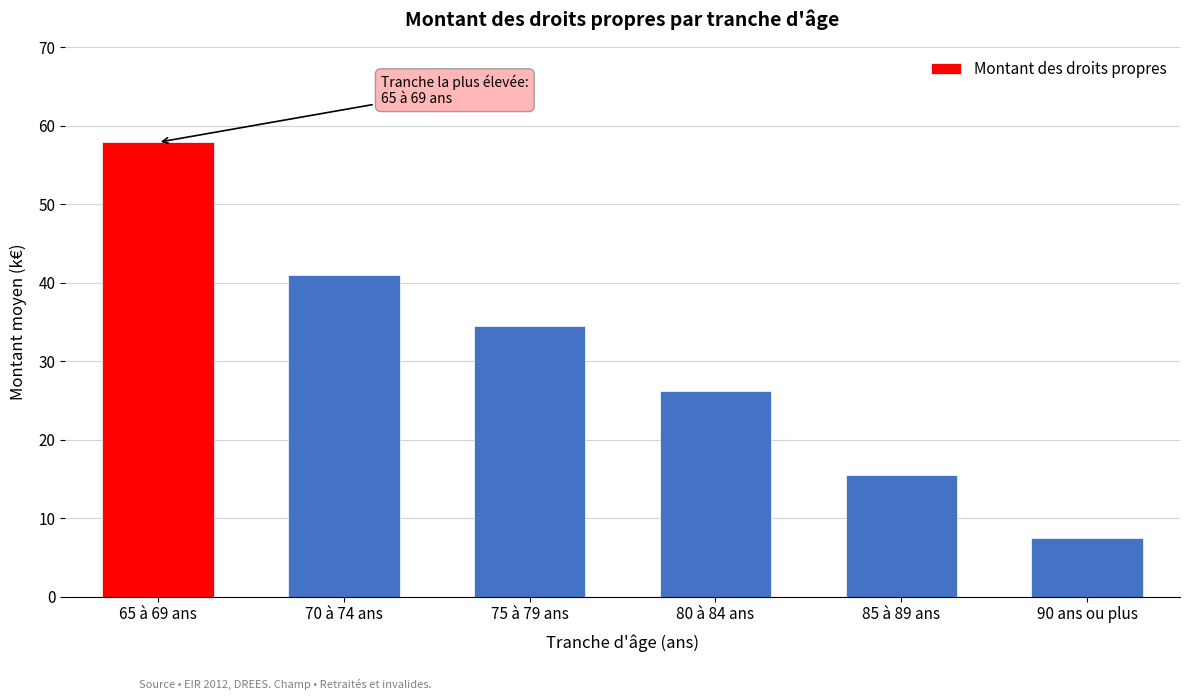

Reading right to left, list all the values displayed in this chart.

7.5	15.5	26.2	34.5	41.0	57.9